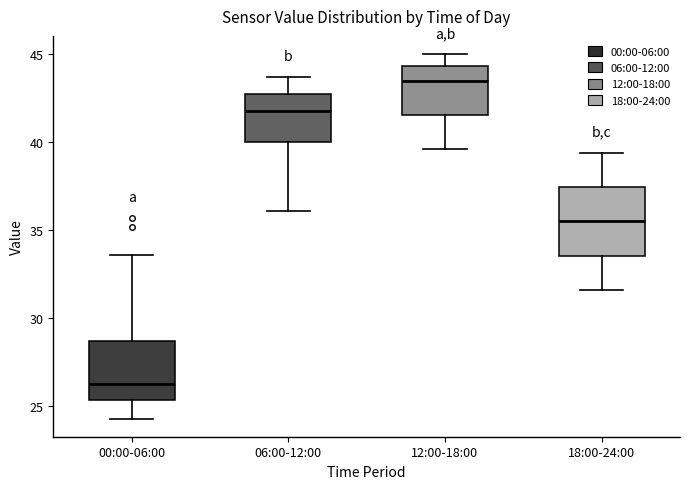

Which box is the tallest, from its lower edge to its upper edge?

18:00-24:00